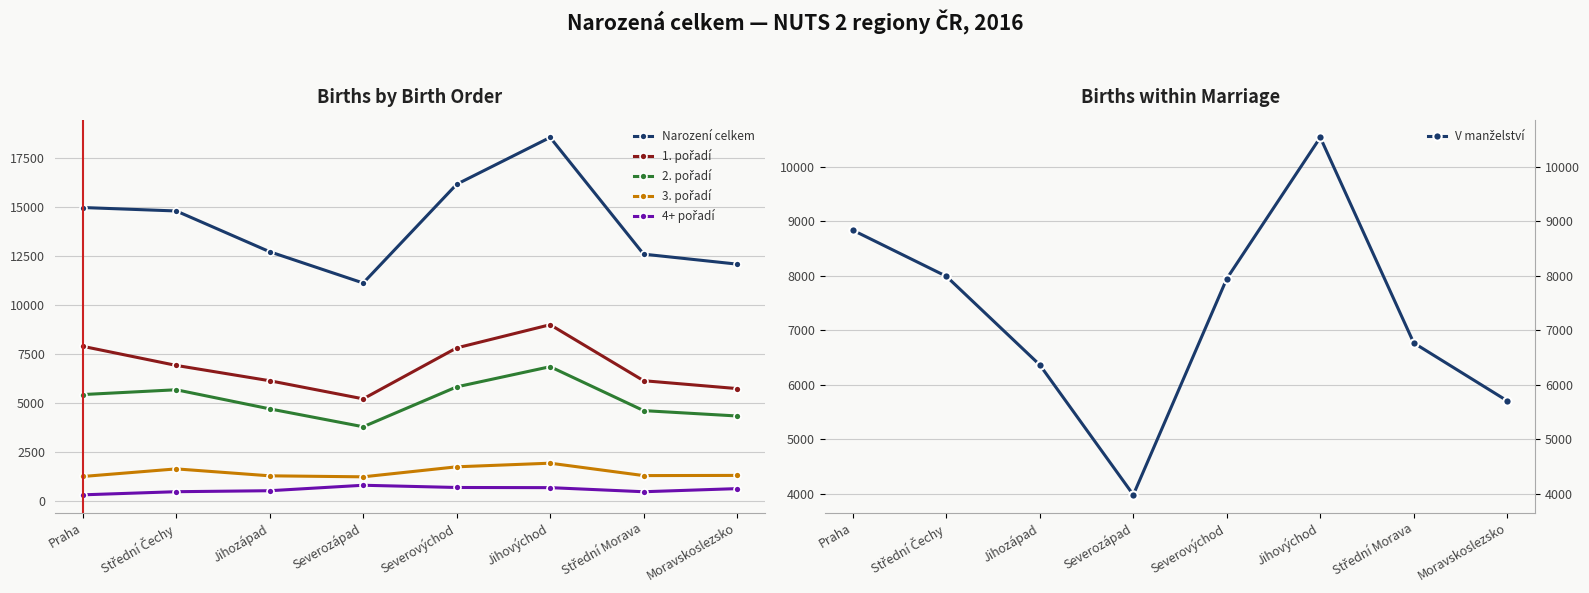

Does the chart display data point markers on the line(s)?

Yes